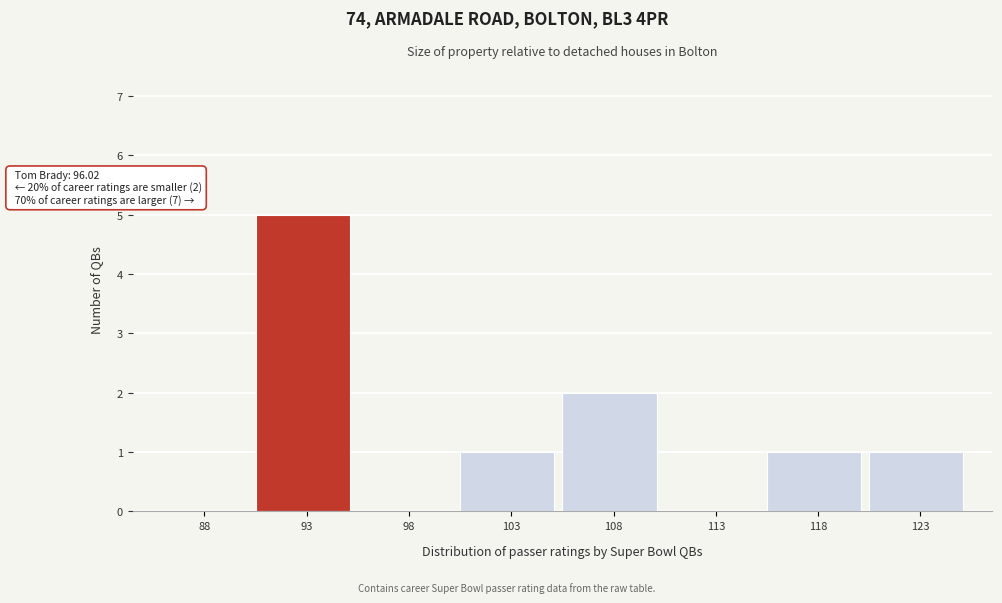

Reading left to right, transcribe all the data shown in this chart.

88=0	93=5	98=0	103=1	108=2	113=0	118=1	123=1